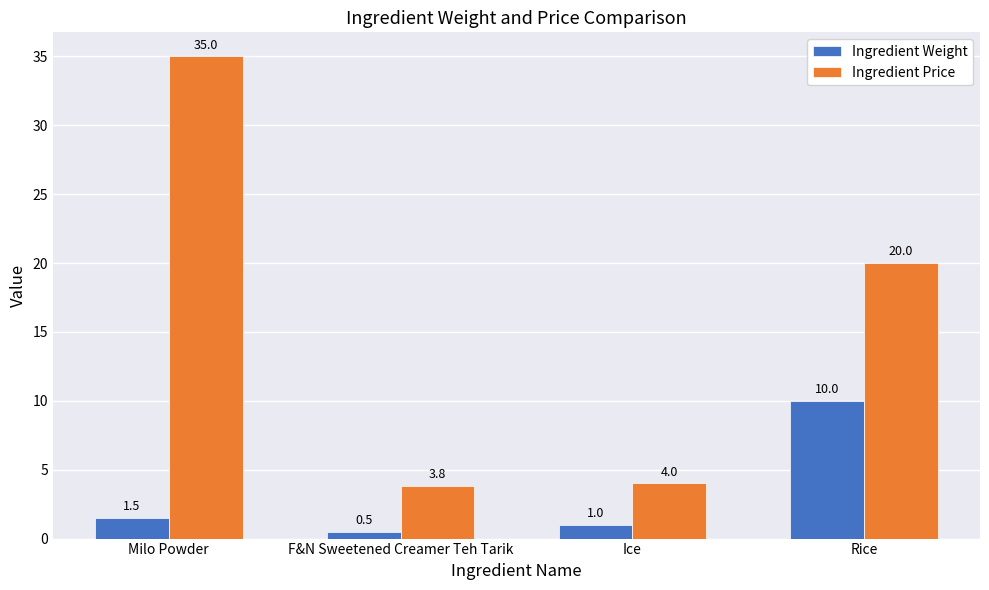

Where does the Ingredient Weight series first go above 1?

Milo Powder